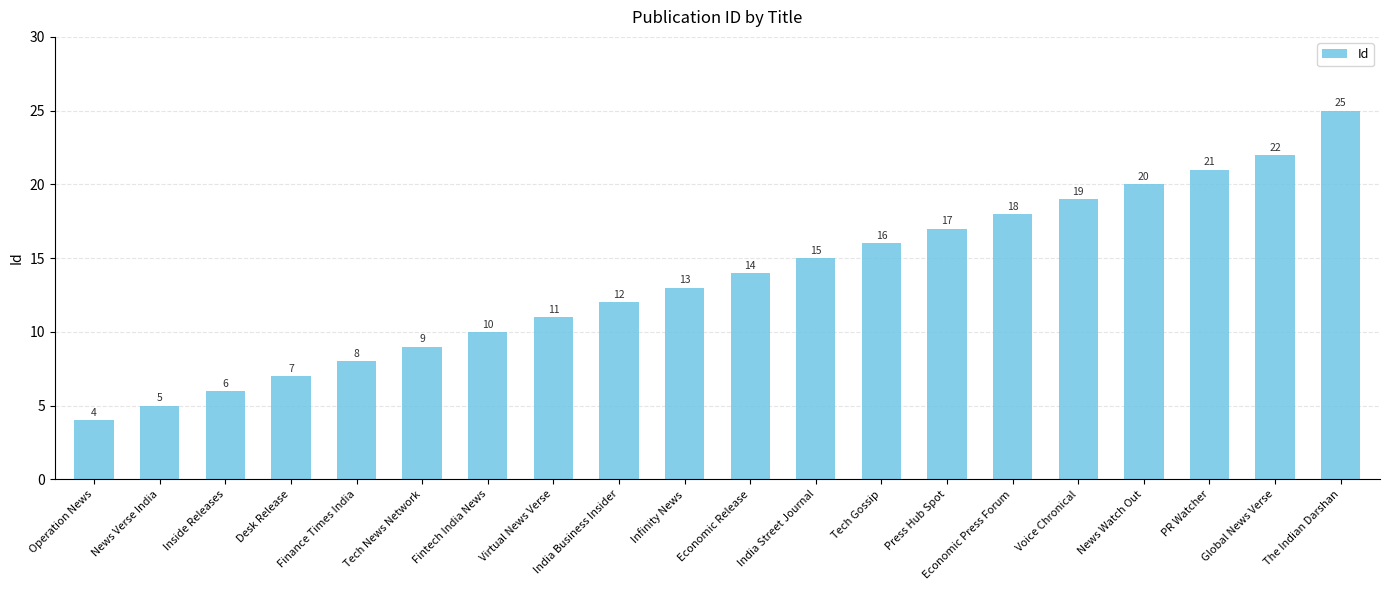

What is the value of the 19th bar from the left?

22